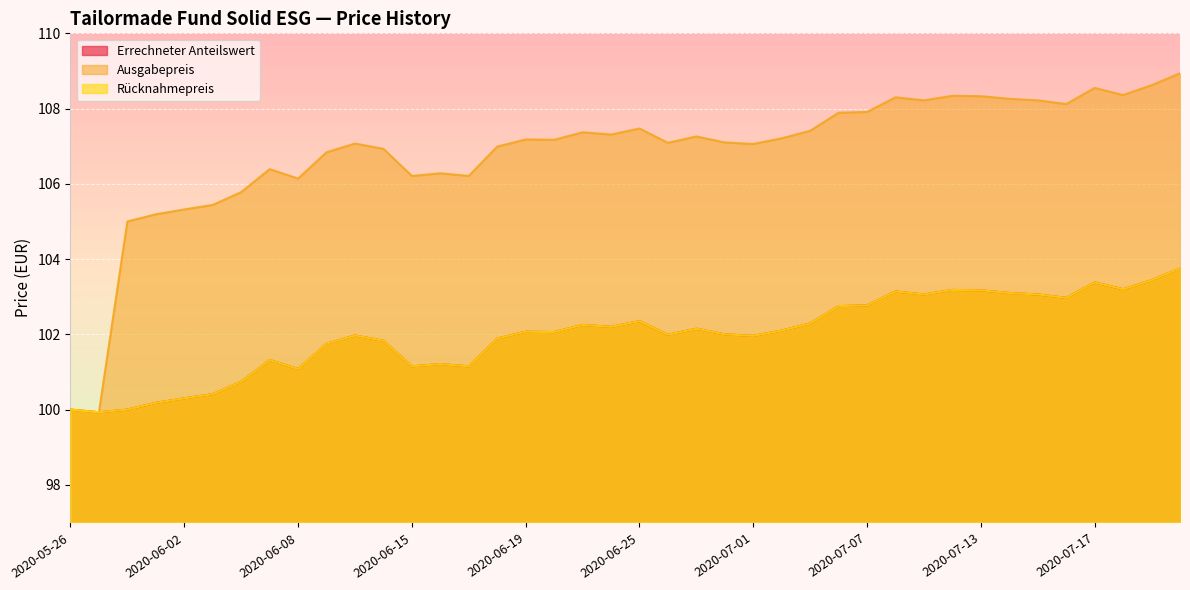

Does the chart display data point markers on the line(s)?

No